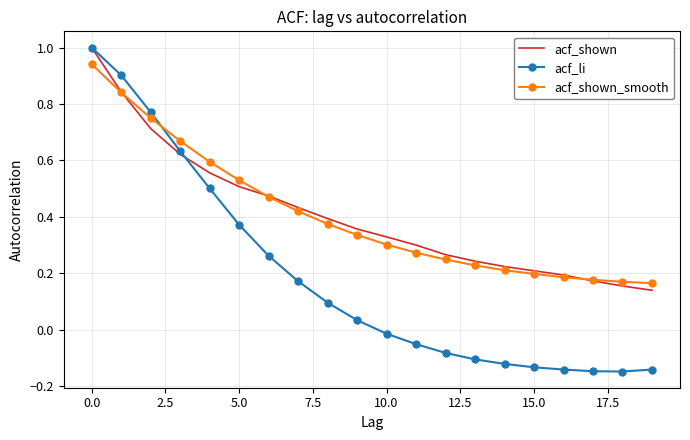

What is the maximum value for acf_shown?

1.0